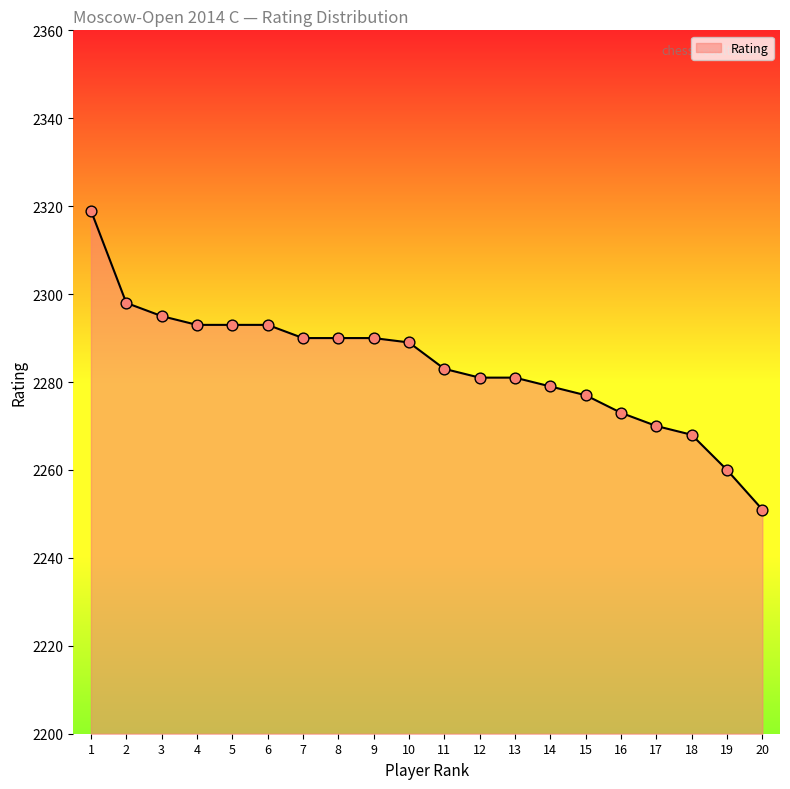

Approximately how many times larger is the value at 4 compared to 16?

1.0